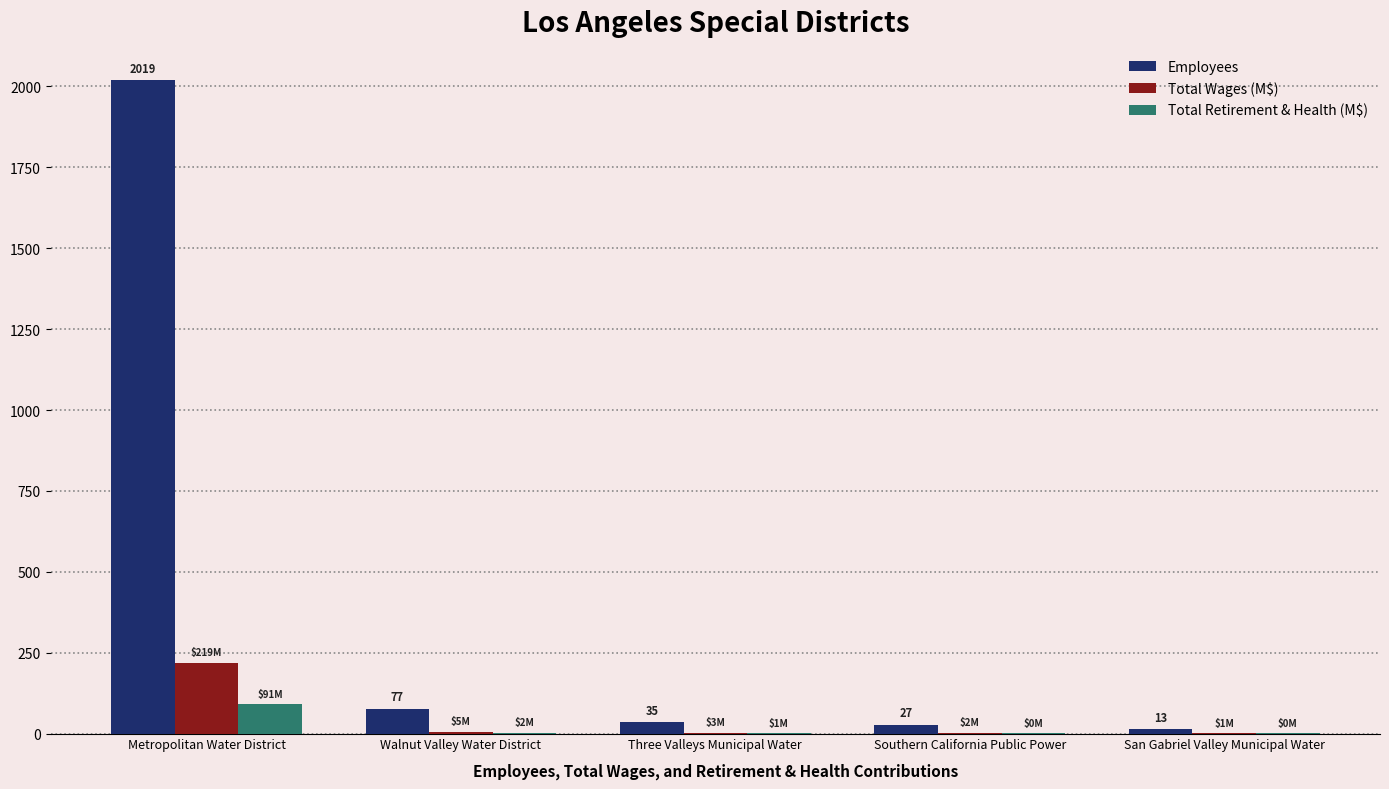

What is the spread (max minus min) of values at Walnut Valley Water District?

74.9